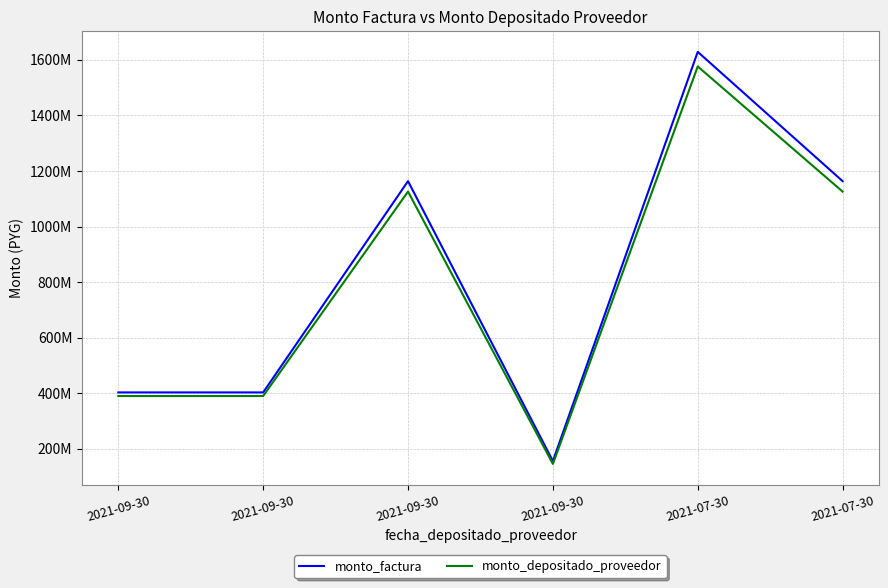

What is the label of the 2nd point from the right?

2021-07-30